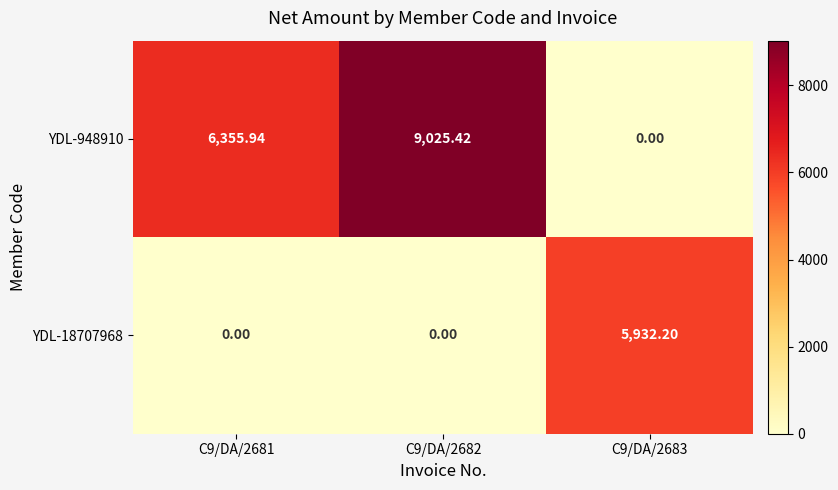

Is the value of YDL-948910 at C9/DA/2682 greater than the value of YDL-18707968 at C9/DA/2683?

Yes